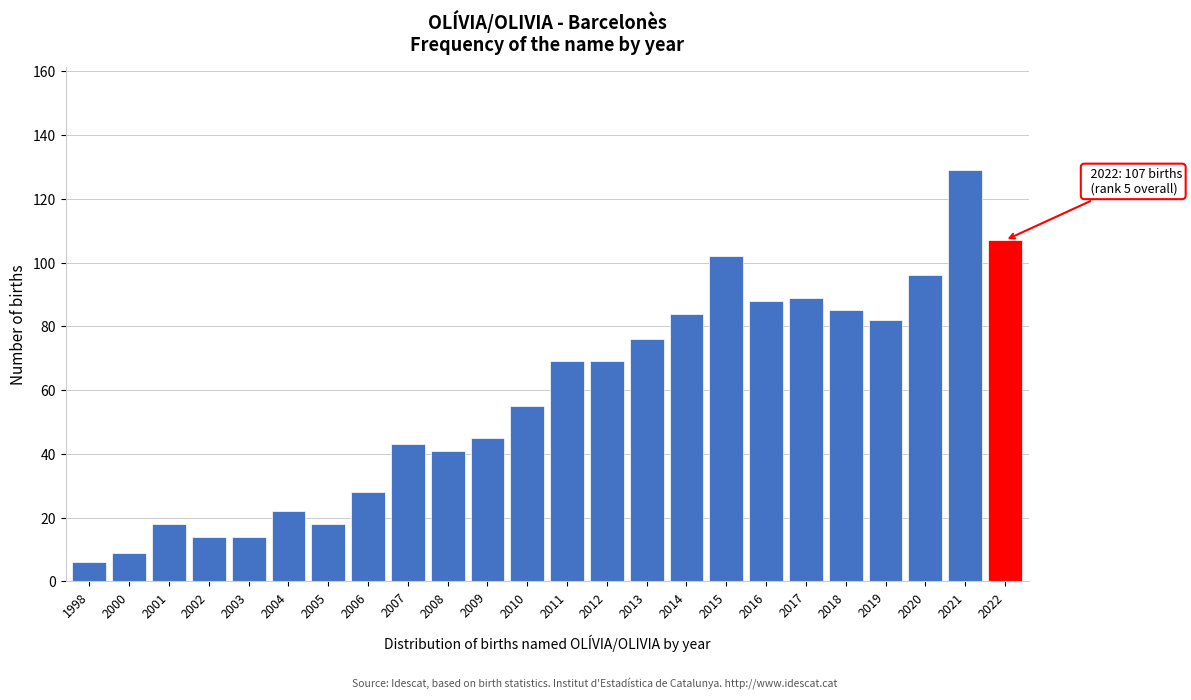

Reading left to right, transcribe all the data shown in this chart.

1998=6	2000=9	2001=18	2002=14	2003=14	2004=22	2005=18	2006=28	2007=43	2008=41	2009=45	2010=55	2011=69	2012=69	2013=76	2014=84	2015=102	2016=88	2017=89	2018=85	2019=82	2020=96	2021=129	2022=107